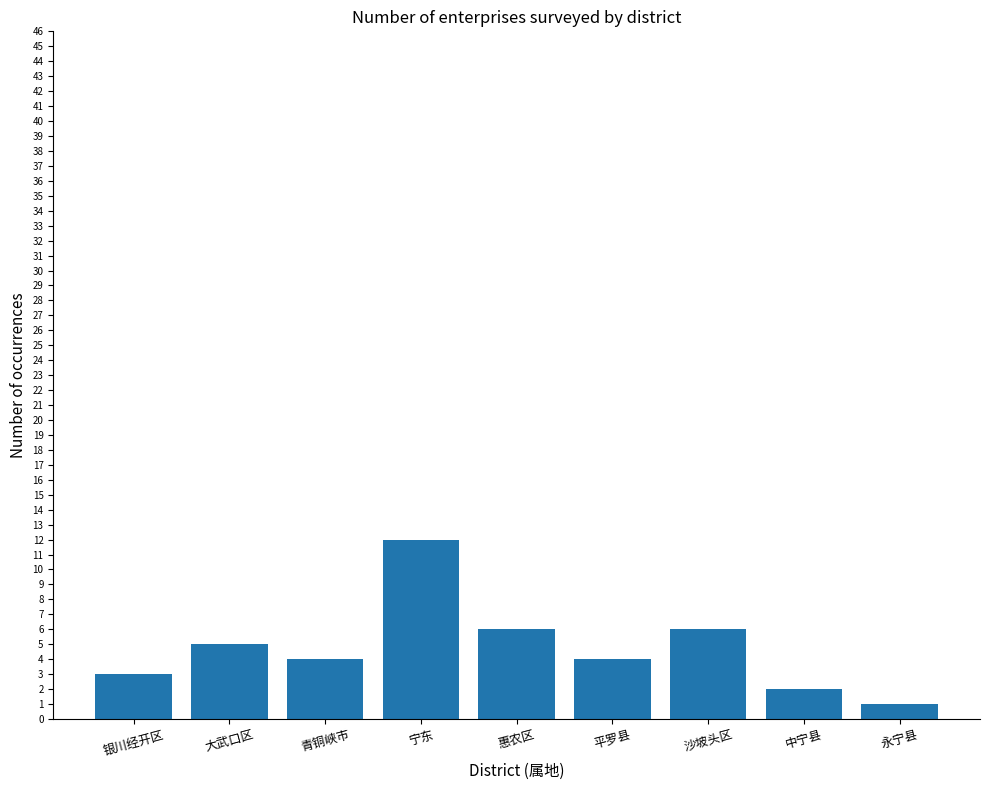

Which label corresponds to the largest value in the chart?

宁东